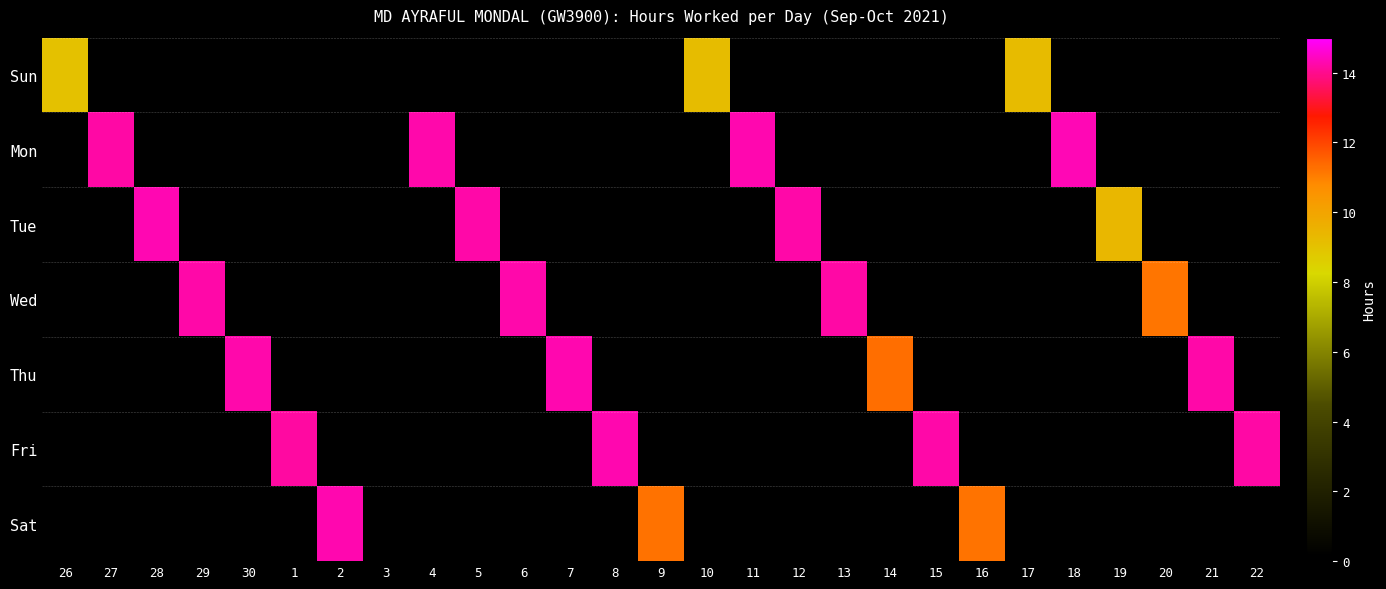

Reading left to right, extract all data points from this chart.

Sun: 26=9.1	27=0.0	28=0.0	29=0.0	30=0.0	1=0.0	2=0.0	3=0.0	4=0.0	5=0.0	6=0.0	7=0.0	8=0.0	9=0.0	10=9.2	11=0.0	12=0.0	13=0.0	14=0.0	15=0.0	16=0.0	17=9.2	18=0.0	19=0.0	20=0.0	21=0.0	22=0.0
Mon: 26=0.0	27=14.2	28=0.0	29=0.0	30=0.0	1=0.0	2=0.0	3=0.0	4=14.2	5=0.0	6=0.0	7=0.0	8=0.0	9=0.0	10=0.0	11=14.3	12=0.0	13=0.0	14=0.0	15=0.0	16=0.0	17=0.0	18=14.3	19=0.0	20=0.0	21=0.0	22=0.0
Tue: 26=0.0	27=0.0	28=14.3	29=0.0	30=0.0	1=0.0	2=0.0	3=0.0	4=0.0	5=14.2	6=0.0	7=0.0	8=0.0	9=0.0	10=0.0	11=0.0	12=14.2	13=0.0	14=0.0	15=0.0	16=0.0	17=0.0	18=0.0	19=9.4	20=0.0	21=0.0	22=0.0
Wed: 26=0.0	27=0.0	28=0.0	29=14.2	30=0.0	1=0.0	2=0.0	3=0.0	4=0.0	5=0.0	6=14.3	7=0.0	8=0.0	9=0.0	10=0.0	11=0.0	12=0.0	13=14.2	14=0.0	15=0.0	16=0.0	17=0.0	18=0.0	19=0.0	20=11.2	21=0.0	22=0.0
Thu: 26=0.0	27=0.0	28=0.0	29=0.0	30=14.2	1=0.0	2=0.0	3=0.0	4=0.0	5=0.0	6=0.0	7=14.3	8=0.0	9=0.0	10=0.0	11=0.0	12=0.0	13=0.0	14=11.3	15=0.0	16=0.0	17=0.0	18=0.0	19=0.0	20=0.0	21=14.2	22=0.0
Fri: 26=0.0	27=0.0	28=0.0	29=0.0	30=0.0	1=14.2	2=0.0	3=0.0	4=0.0	5=0.0	6=0.0	7=0.0	8=14.3	9=0.0	10=0.0	11=0.0	12=0.0	13=0.0	14=0.0	15=14.2	16=0.0	17=0.0	18=0.0	19=0.0	20=0.0	21=0.0	22=14.2
Sat: 26=0.0	27=0.0	28=0.0	29=0.0	30=0.0	1=0.0	2=14.3	3=0.0	4=0.0	5=0.0	6=0.0	7=0.0	8=0.0	9=11.2	10=0.0	11=0.0	12=0.0	13=0.0	14=0.0	15=0.0	16=11.2	17=0.0	18=0.0	19=0.0	20=0.0	21=0.0	22=0.0